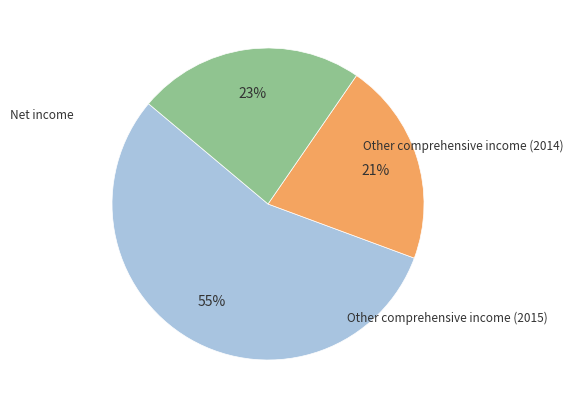

What percentage do Other comprehensive income (2014) and Other comprehensive income (2015) together represent?

44.5%